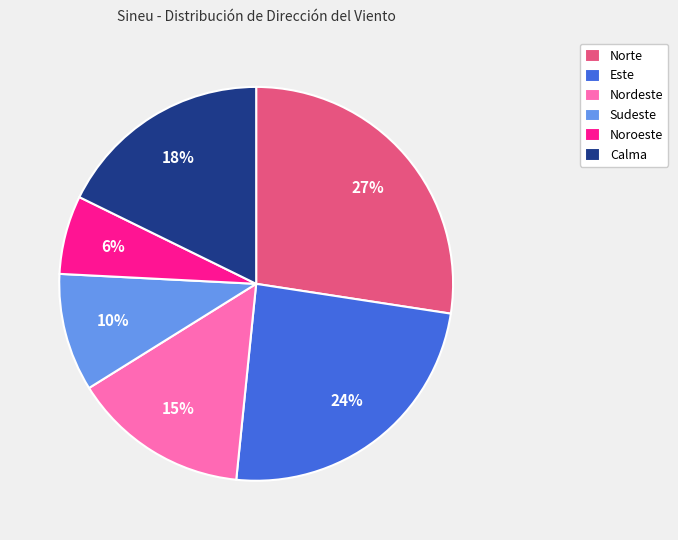

To the nearest percent, what is the difference between the largest and smallest slice percentages?

21%